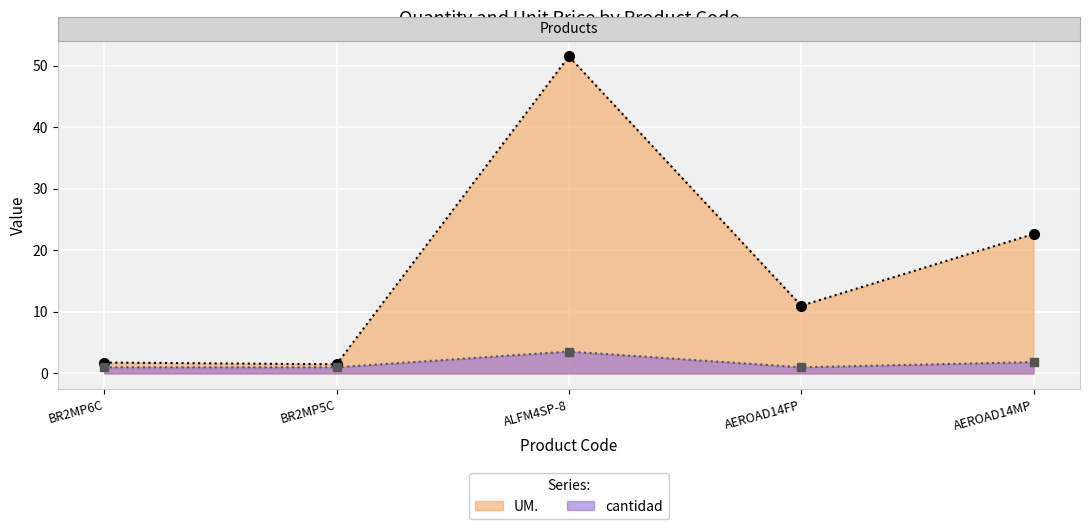

How many lines are shown in the chart?

2